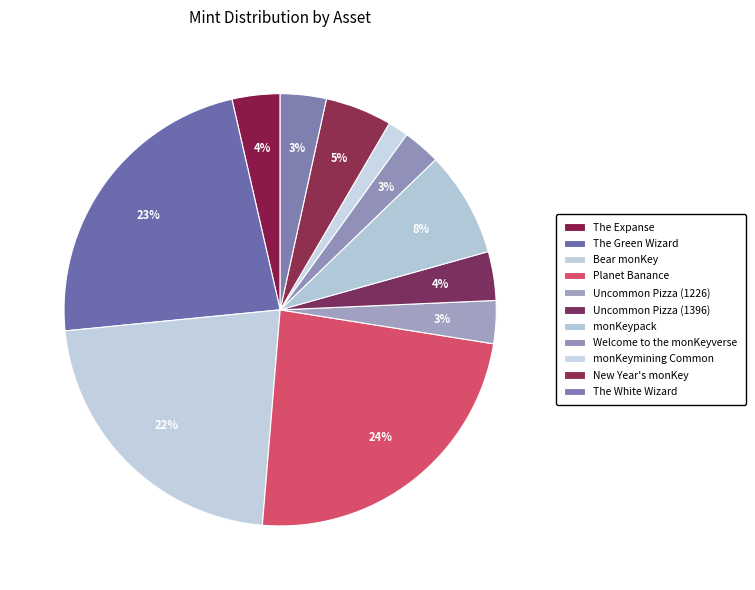

Count the number of slices in the pie.

11